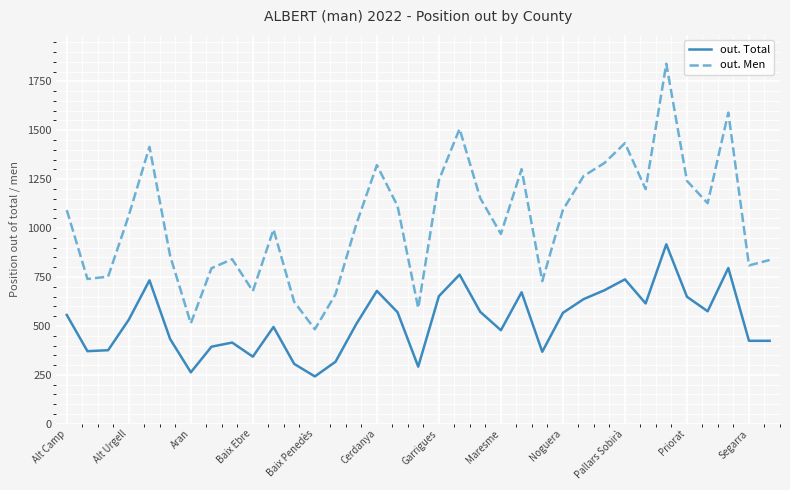

What is the difference between the maximum and minimum values in the out. Men series?

1357